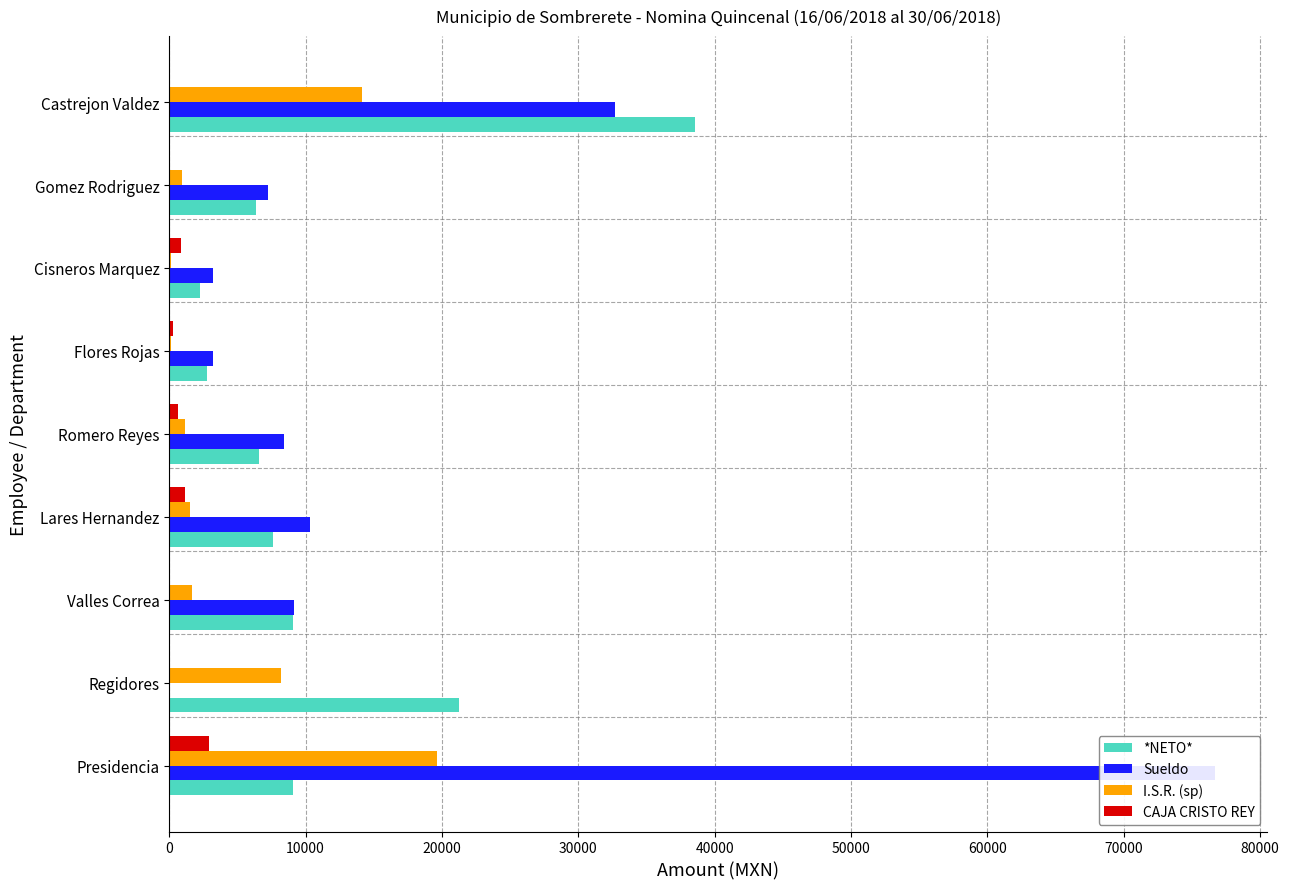

What is the sum of the CAJA CRISTO REY values at Presidencia and Gomez Rodriguez?

2933.0